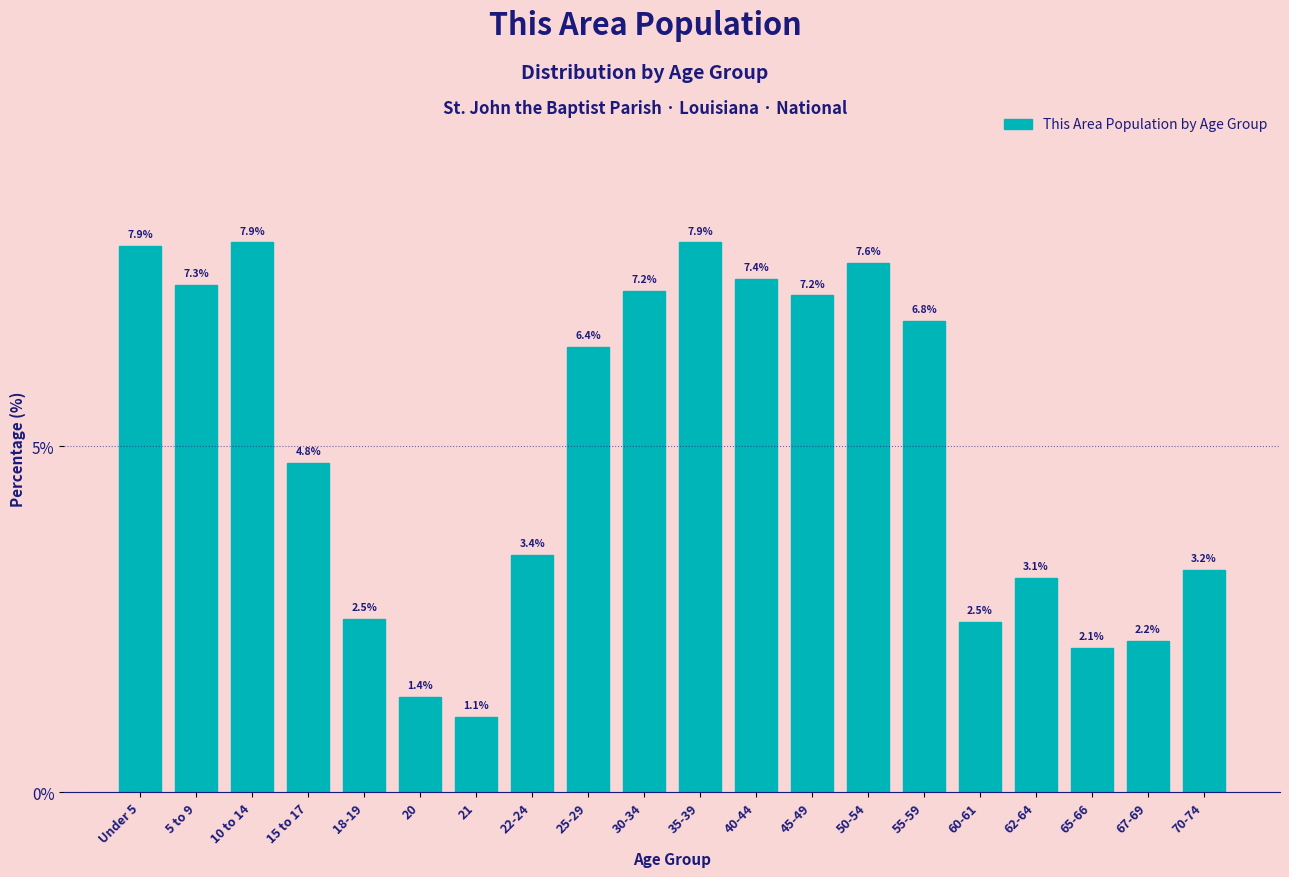

Reading left to right, extract all data points from this chart.

Under 5=7.9	5 to 9=7.3	10 to 14=7.9	15 to 17=4.8	18-19=2.5	20=1.4	21=1.1	22-24=3.4	25-29=6.4	30-34=7.2	35-39=7.9	40-44=7.4	45-49=7.2	50-54=7.6	55-59=6.8	60-61=2.5	62-64=3.1	65-66=2.1	67-69=2.2	70-74=3.2